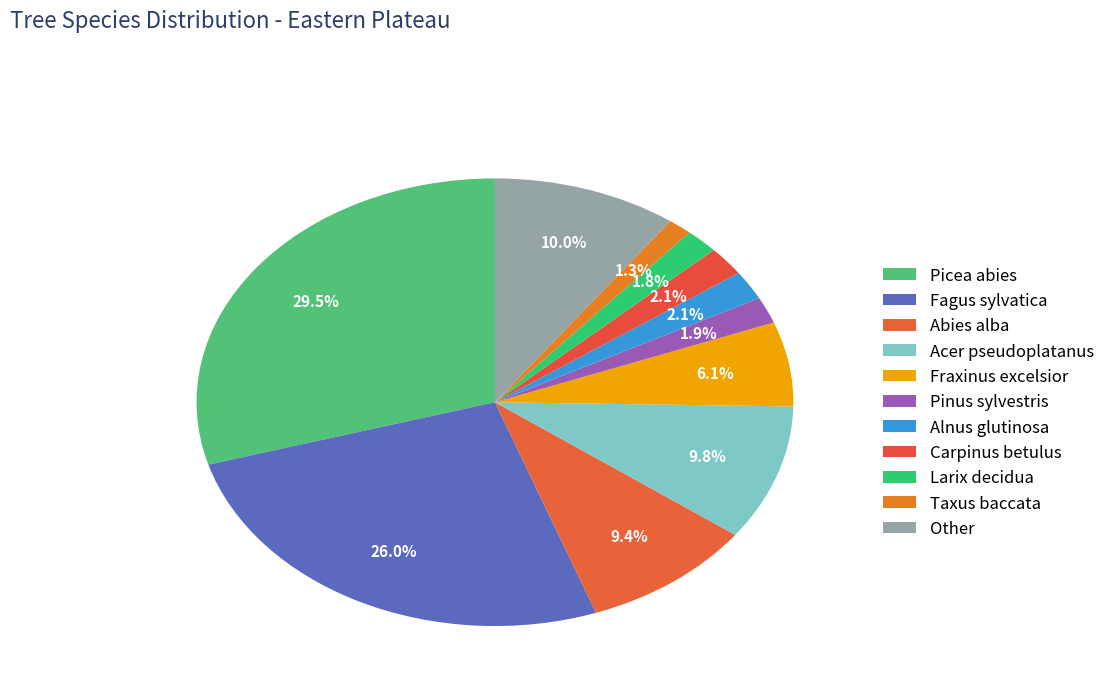

Does Larix decidua account for over 50% of the chart?

No